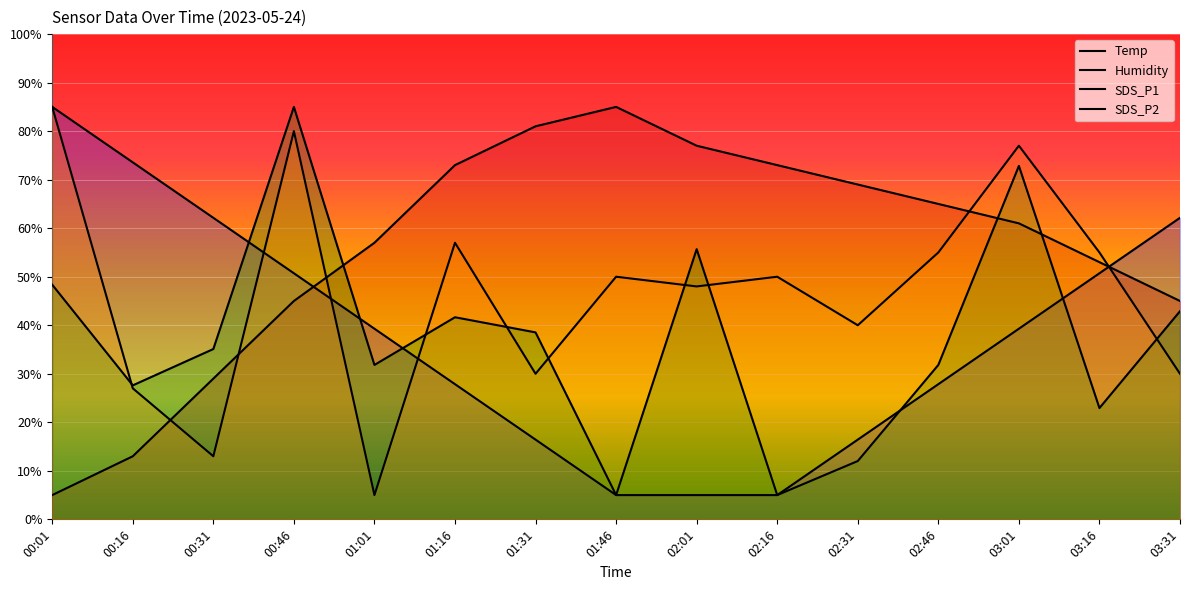

What is the label of the 5th point from the left?

01:01